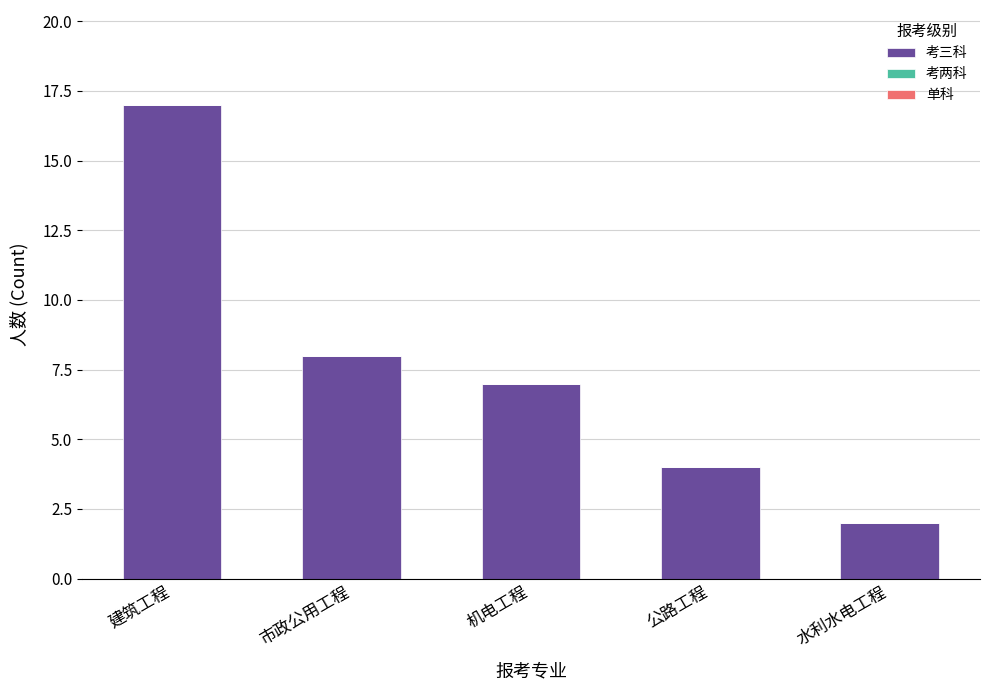

Which has a higher value, 市政公用工程 or 机电工程?

市政公用工程